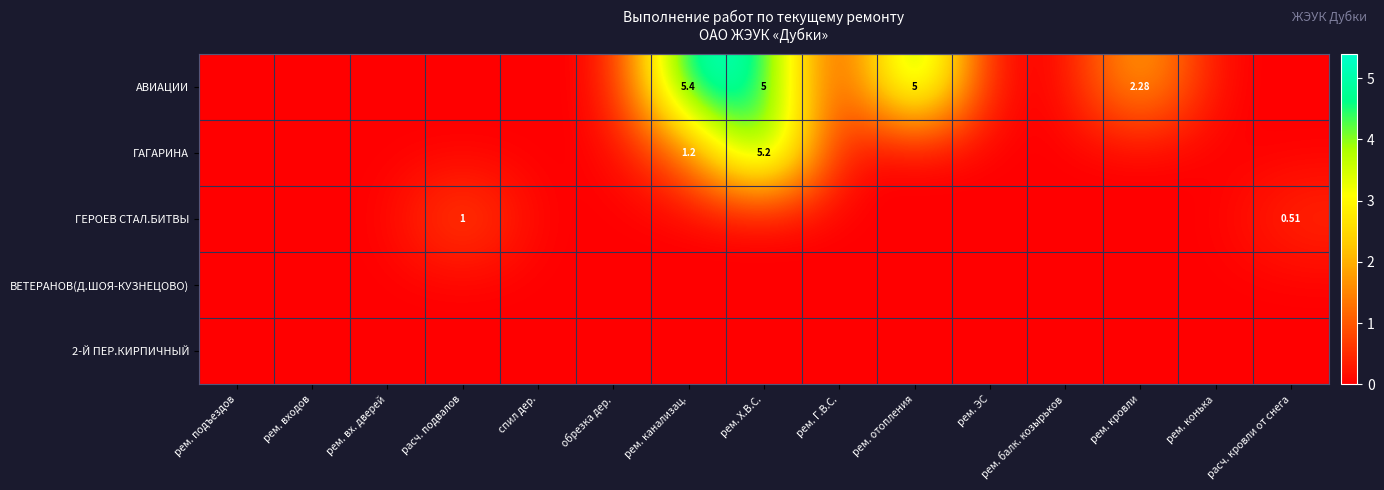

Where is АВИАЦИИ nearest to the value 2?

рем. кровли